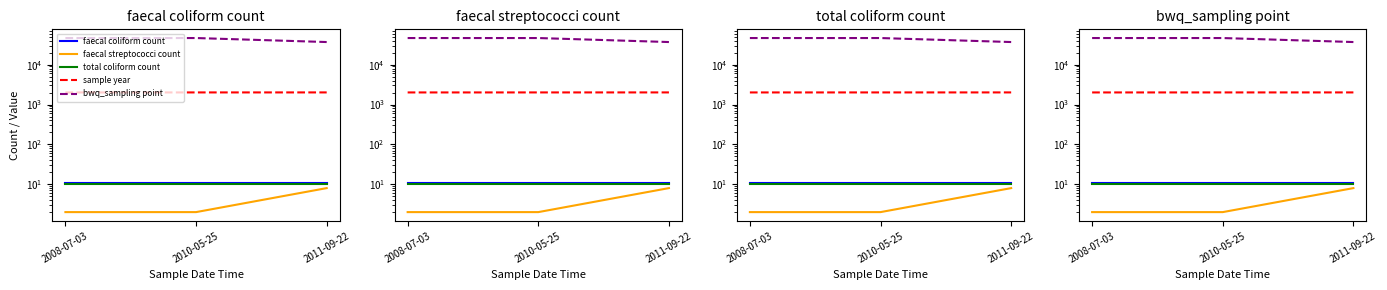

Reading right to left, list all the values displayed in this chart.

faecal coliform count: 2011-09-22=11	2010-05-25=11	2008-07-03=11
faecal streptococci count: 2011-09-22=8	2010-05-25=2	2008-07-03=2
total coliform count: 2011-09-22=10	2010-05-25=10	2008-07-03=10
sample year: 2011-09-22=2011	2010-05-25=2010	2008-07-03=2008
bwq_sampling point: 2011-09-22=36900	2010-05-25=46500	2008-07-03=46500